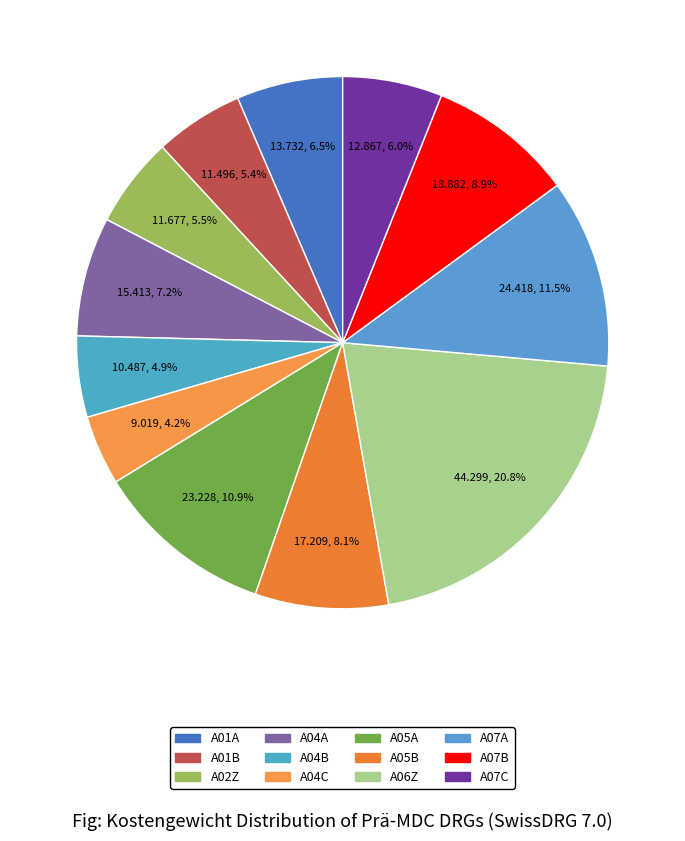

Is it true that A04C is 13% of the pie?

False